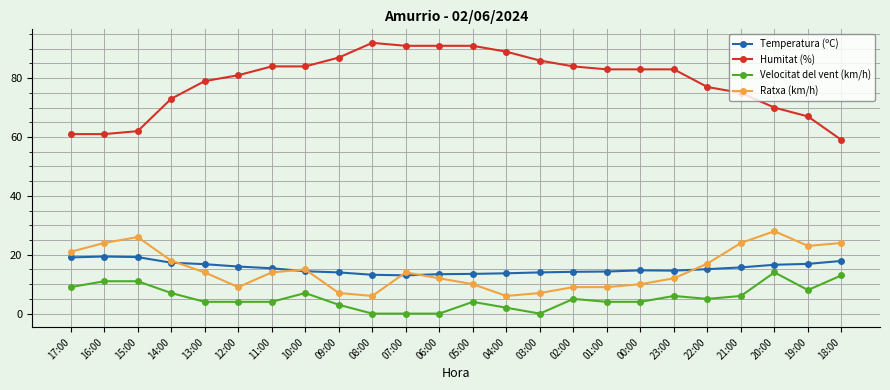

What is the lowest value of the Ratxa (km/h) series?

6.0